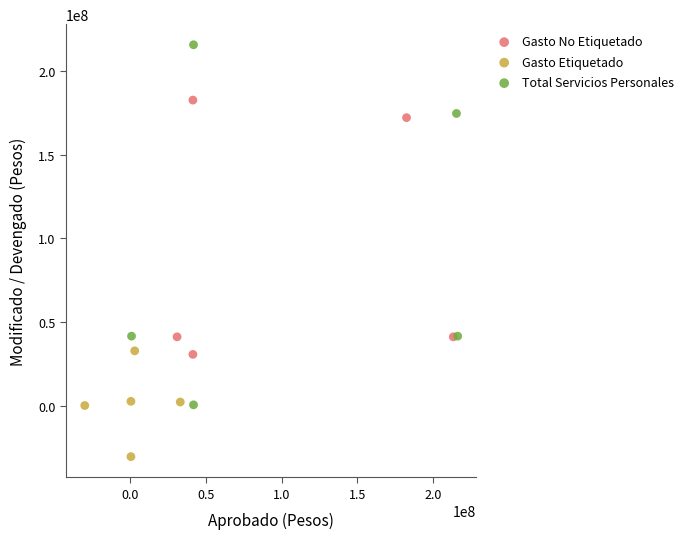

Which series has the widest spread of Y values?

Total Servicios Personales